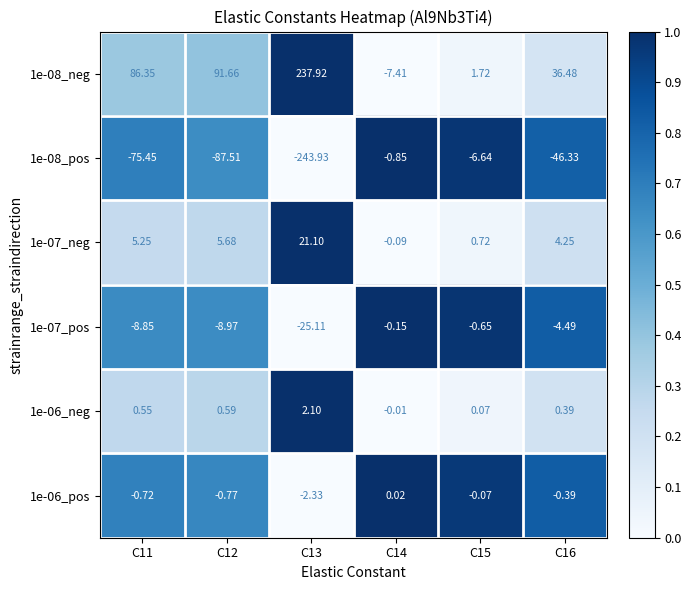

Is the value of 1e-08_pos at C12 greater than the value of 1e-08_neg at C12?

No